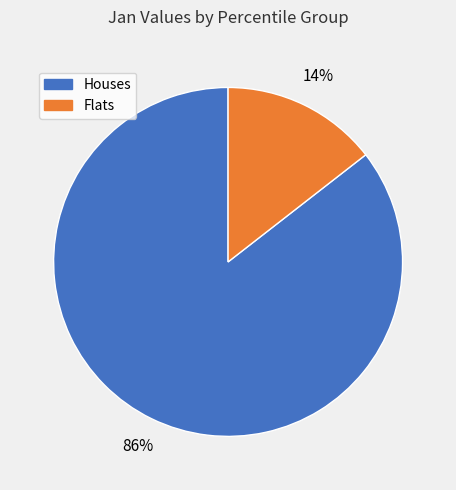

Does any single category account for the majority?

Yes